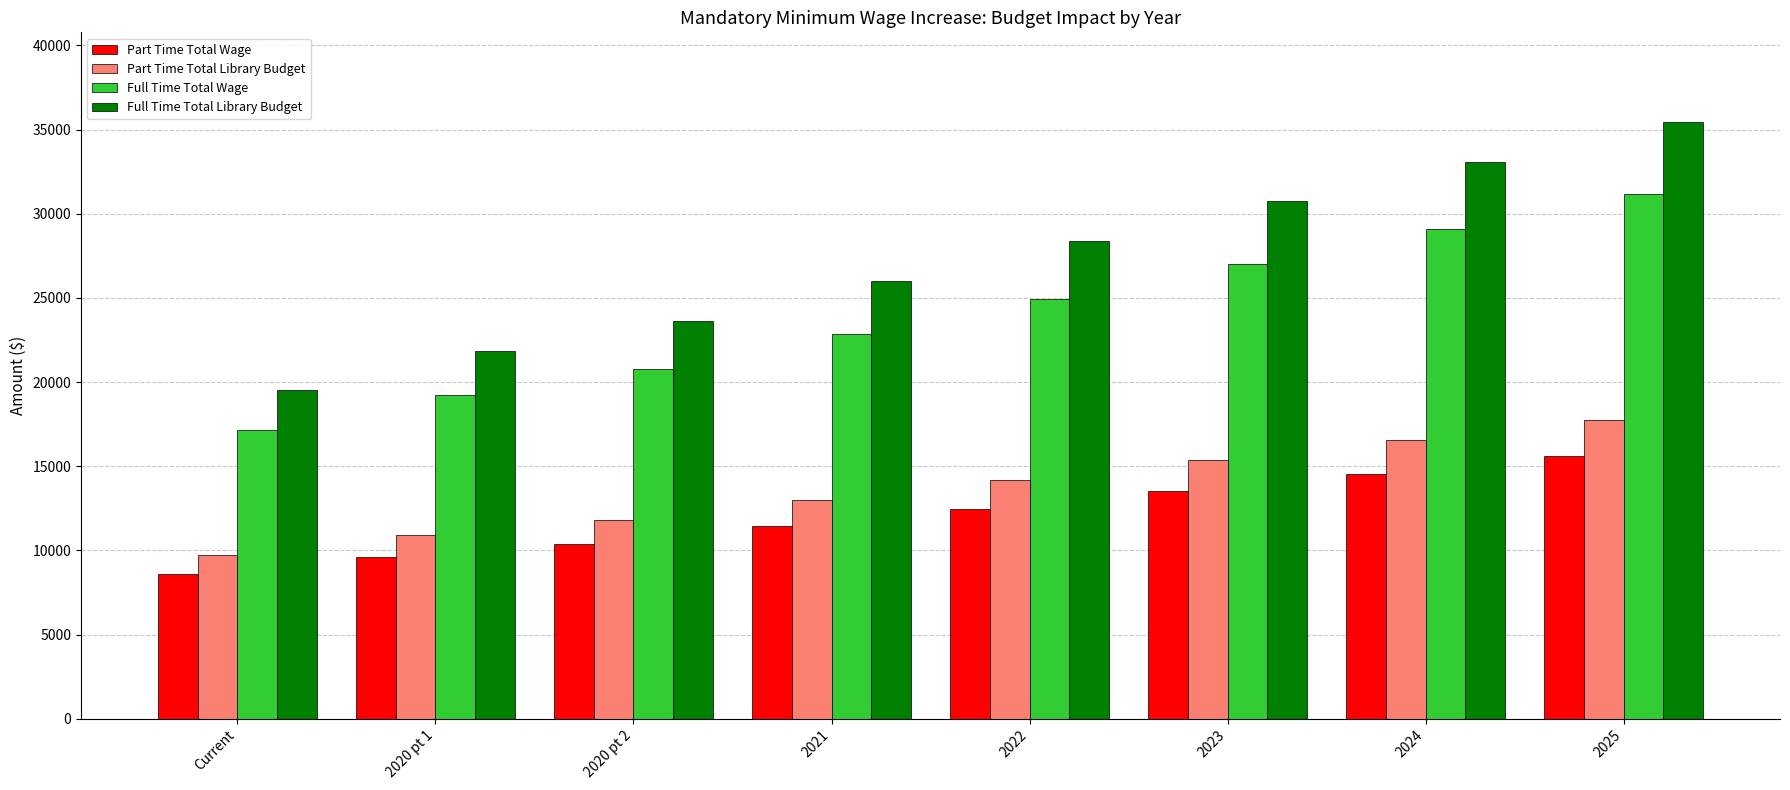

What is the total value across all series at 2020 pt 1?

61662.7